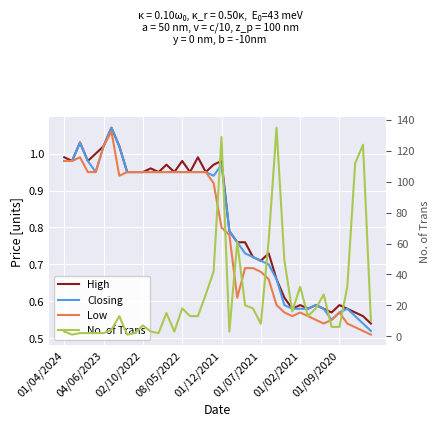

In High, how many points are higher than both neighbors (excluding endpoints)?

11